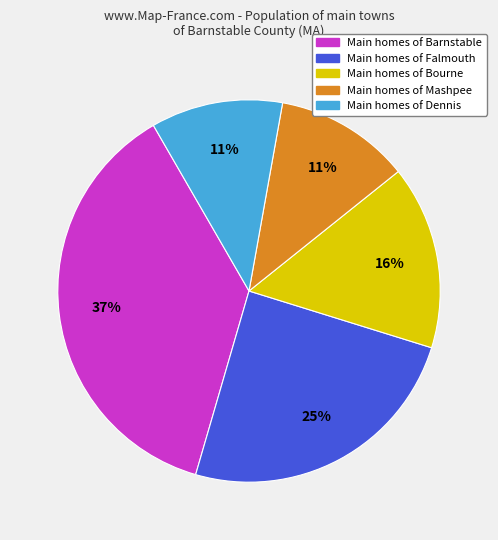

To the nearest percent, what is the difference between the largest and smallest slice percentages?

26%